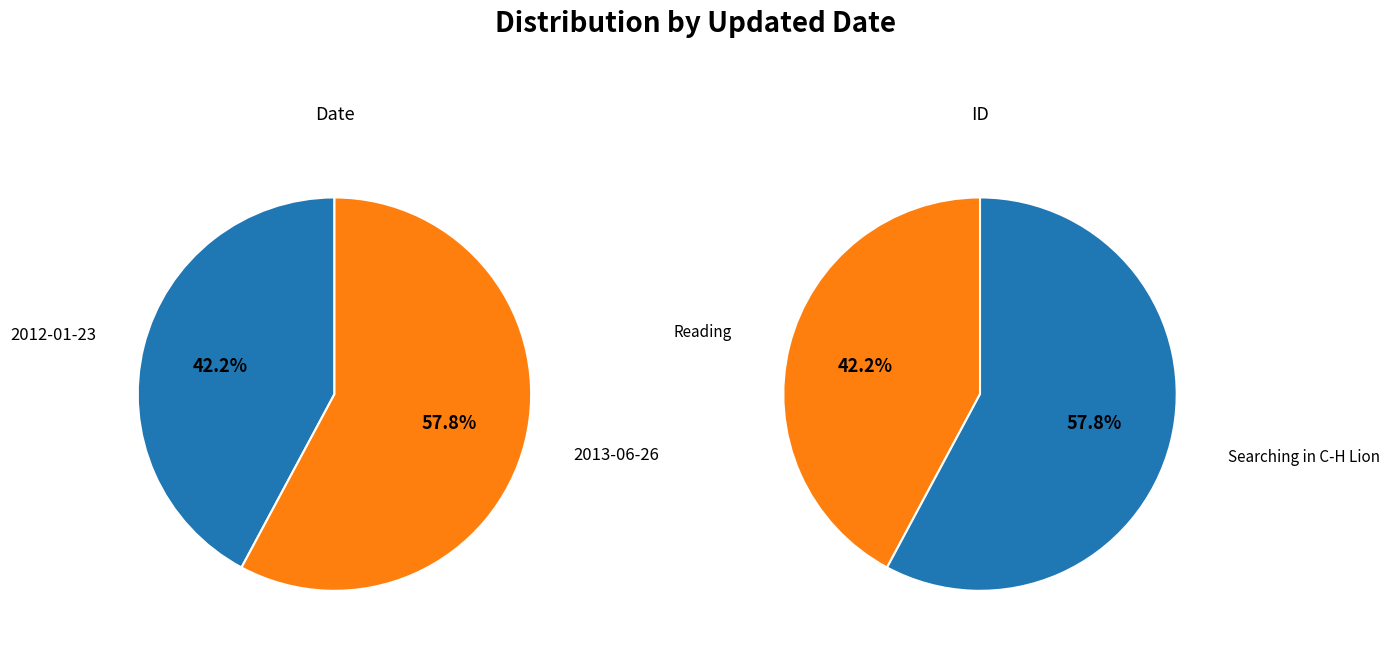

Which slice is the largest?

2013-06-26